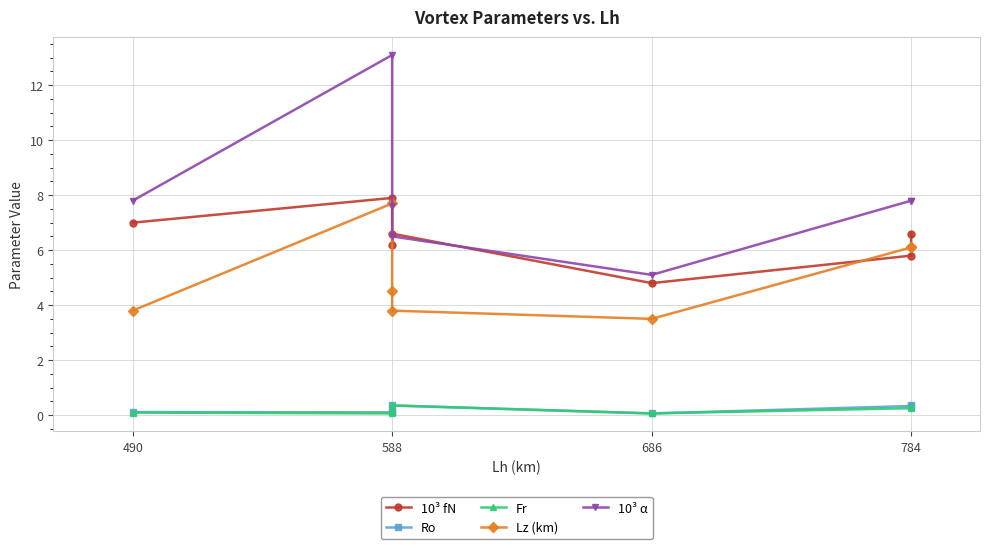

What is the value of the Fr point at the 3rd from the left?

0.1